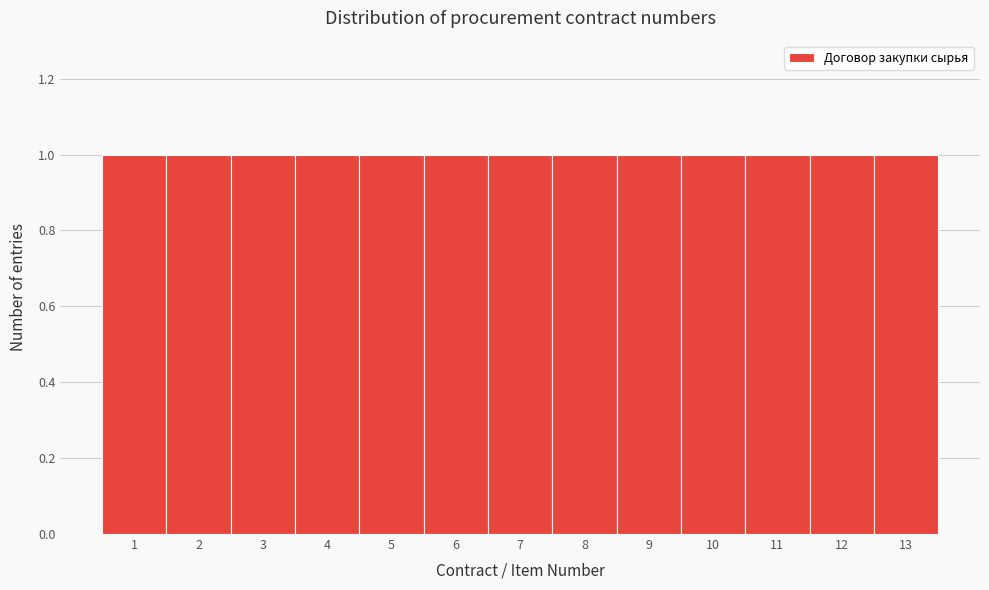

Reading left to right, list every bar in this chart as the range it spans on the x-axis followed by its height. The values are not printed on the chart, so give them approximately, as read against the axis.

0.5 to 1.5: 1
1.5 to 2.5: 1
2.5 to 3.5: 1
3.5 to 4.5: 1
4.5 to 5.5: 1
5.5 to 6.5: 1
6.5 to 7.5: 1
7.5 to 8.5: 1
8.5 to 9.5: 1
9.5 to 10.5: 1
10.5 to 11.5: 1
11.5 to 12.5: 1
12.5 to 13.5: 1